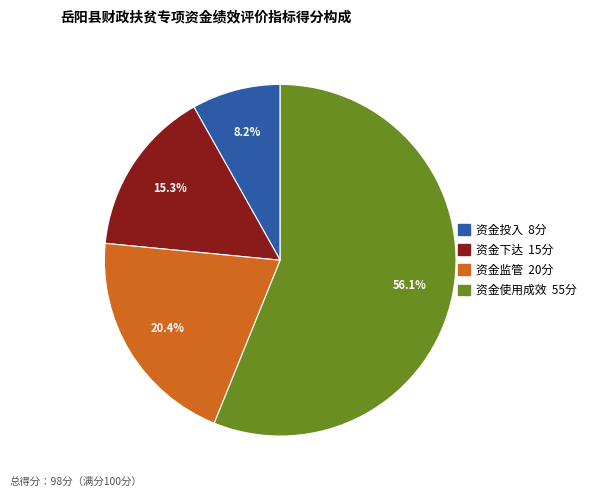

Rank the categories by value from lowest to highest.

资金投入, 资金下达, 资金监管, 资金使用成效